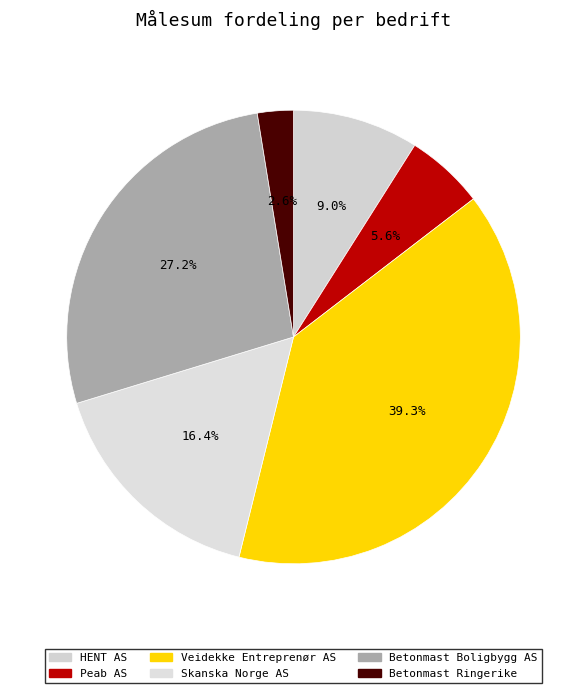

Is it true that Peab AS is 6% of the pie?

True